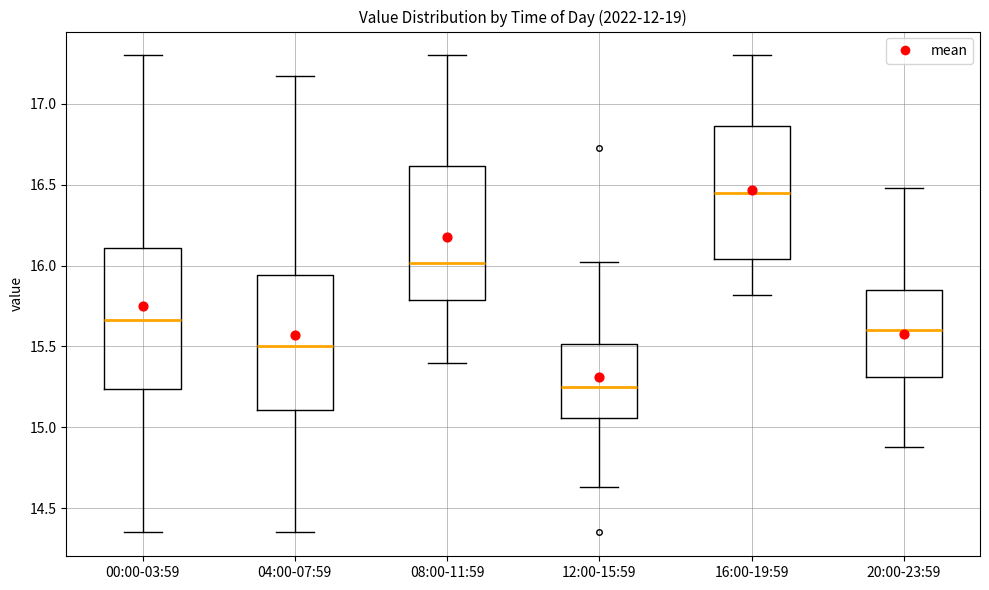

Reading left to right, read every box against the y-axis: the position of its median line, the range the box covers, and the ends of its whiskers. The values are not printed on the chart, so give them approximately, as read against the axis.

00:00-03:59: median 15.65, box 15.25 to 16.10, whiskers 14.35 to 17.30
04:00-07:59: median 15.50, box 15.10 to 15.95, whiskers 14.35 to 17.15
08:00-11:59: median 16.00, box 15.80 to 16.60, whiskers 15.40 to 17.30
12:00-15:59: median 15.25, box 15.05 to 15.50, whiskers 14.65 to 16.00
16:00-19:59: median 16.45, box 16.05 to 16.85, whiskers 15.80 to 17.30
20:00-23:59: median 15.60, box 15.30 to 15.85, whiskers 14.90 to 16.50